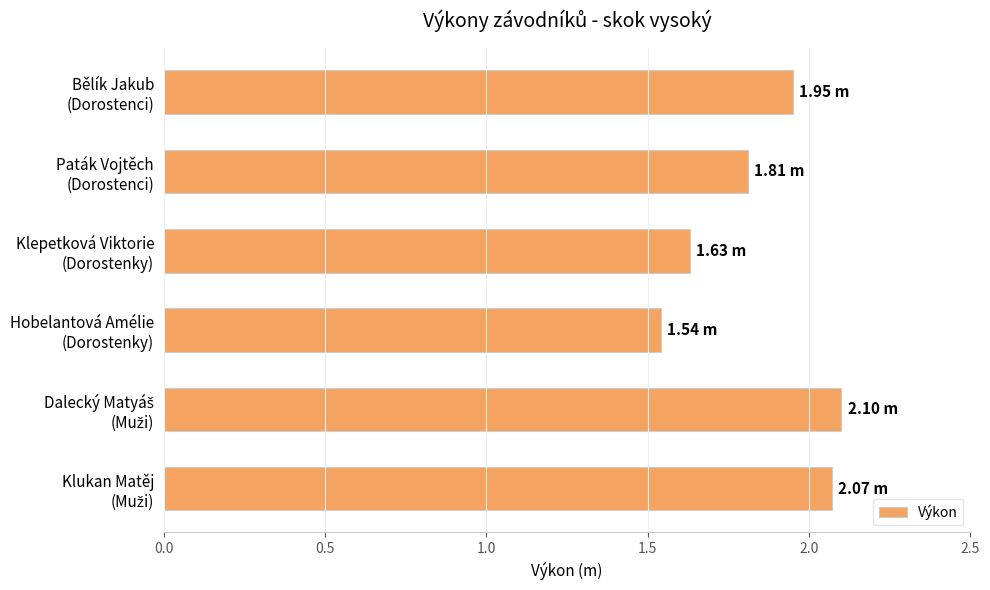

What is the difference between the maximum and second lowest values?

0.5